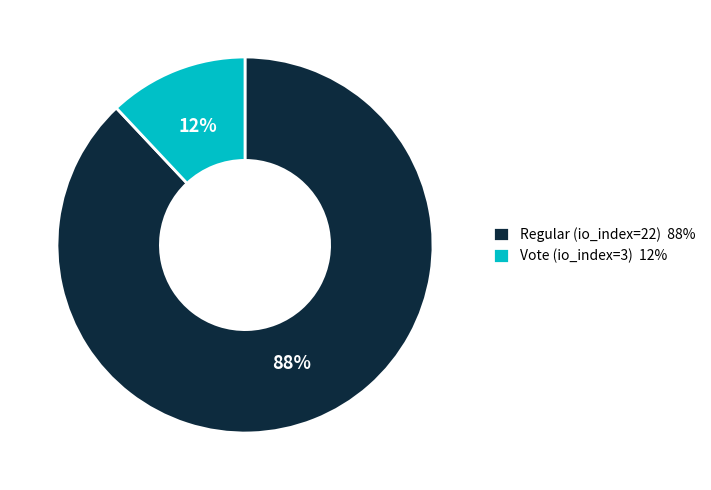

What is the ratio of the value at Regular (io_index=22) to the value at Vote (io_index=3)?

7.3